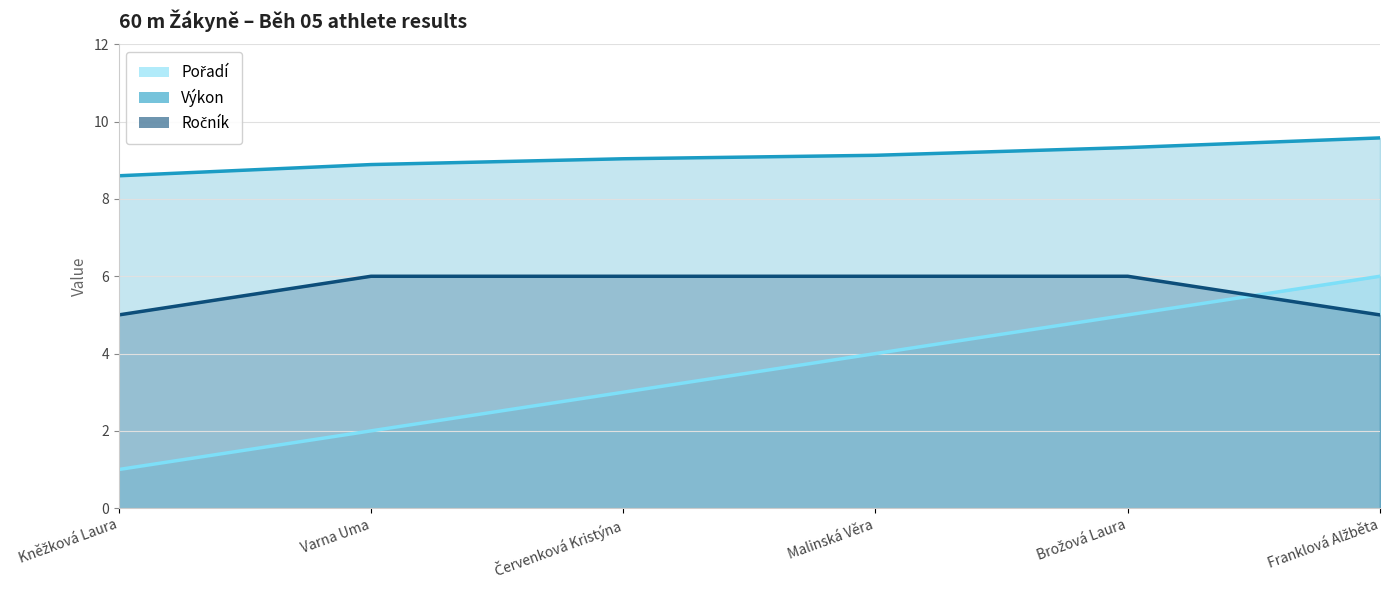

Reading right to left, extract all data points from this chart.

Pořadí: 6.0	5.0	4.0	3.0	2.0	1.0
Výkon: 9.6	9.3	9.1	9.0	8.9	8.6
Ročník: 5.0	6.0	6.0	6.0	6.0	5.0